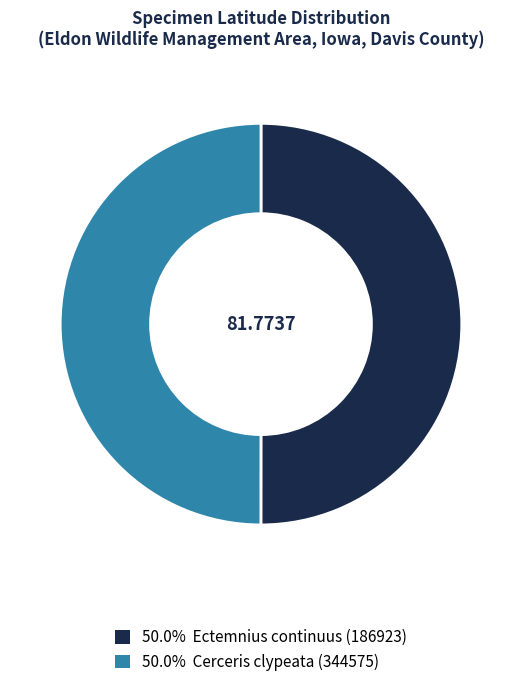

How many segments does this pie chart have?

2